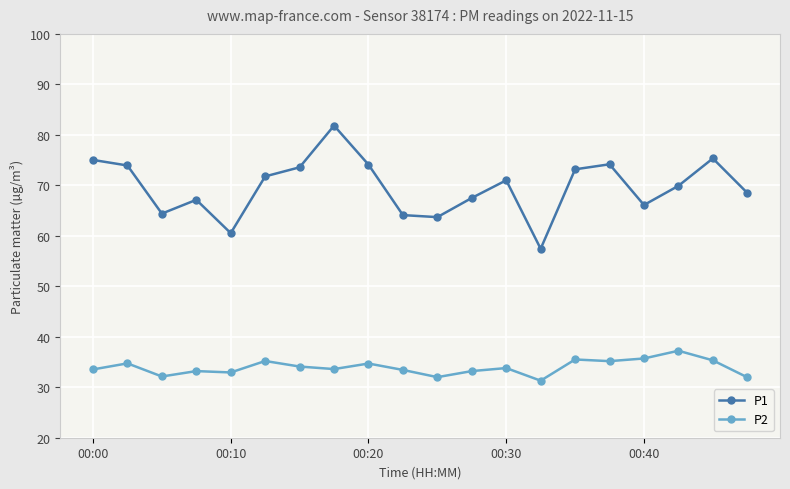

How many values in the P1 series are below 71?

10